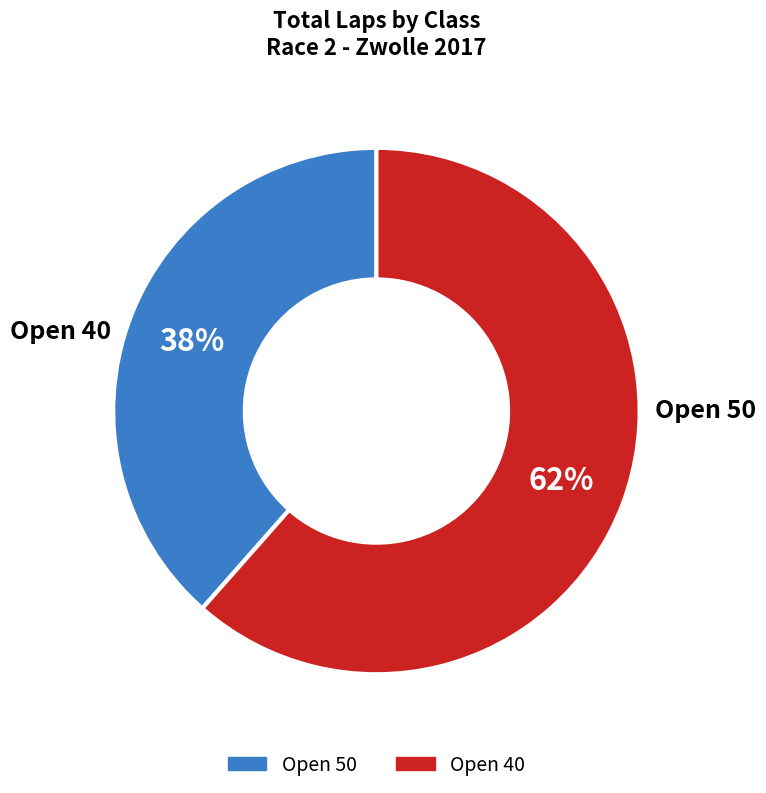

To the nearest percent, what is the combined percentage of Open 50 and Open 40?

100%